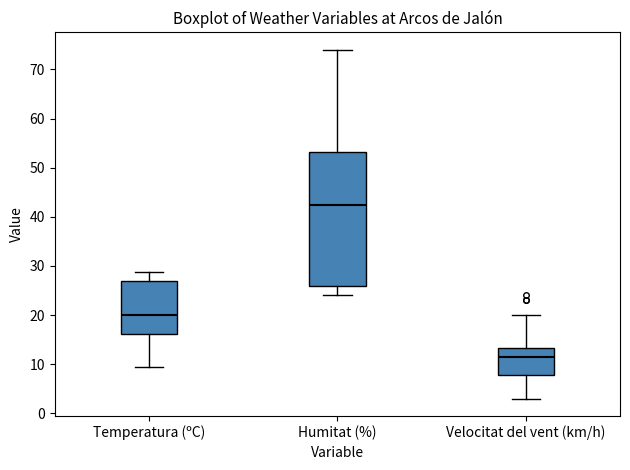

Reading left to right, read every box against the y-axis: the position of its median line, the range the box covers, and the ends of its whiskers. The values are not printed on the chart, so give them approximately, as read against the axis.

Temperatura (ºC): median 20, box 16 to 27, whiskers 10 to 29
Humitat (%): median 43, box 26 to 53, whiskers 24 to 74
Velocitat del vent (km/h): median 12, box 8 to 13, whiskers 3 to 20